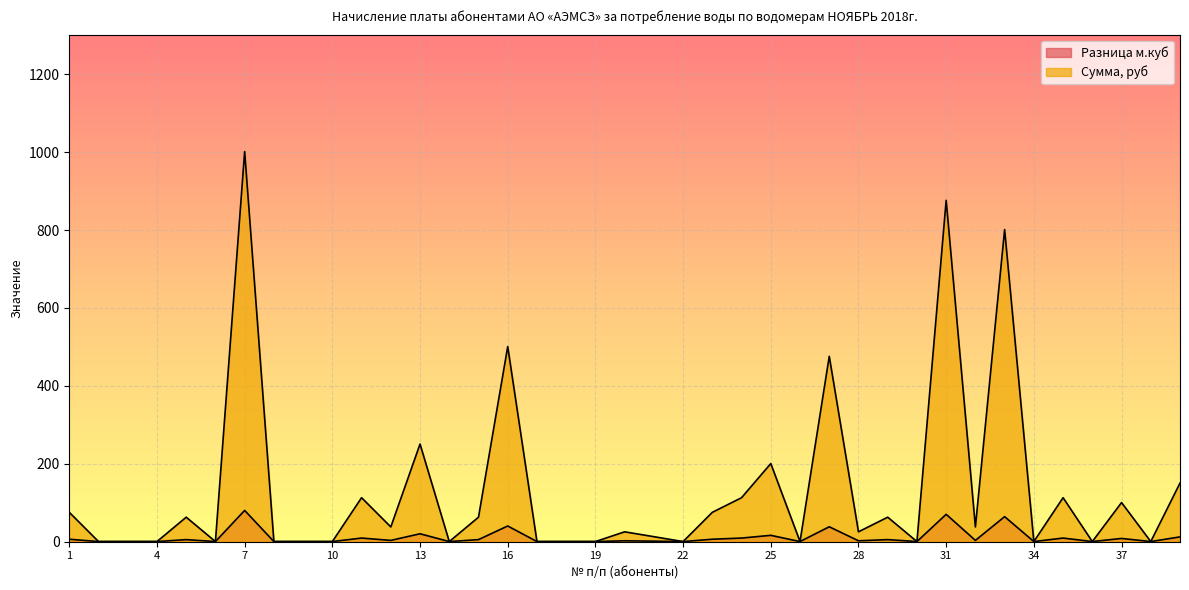

Does the chart display data point markers on the line(s)?

No